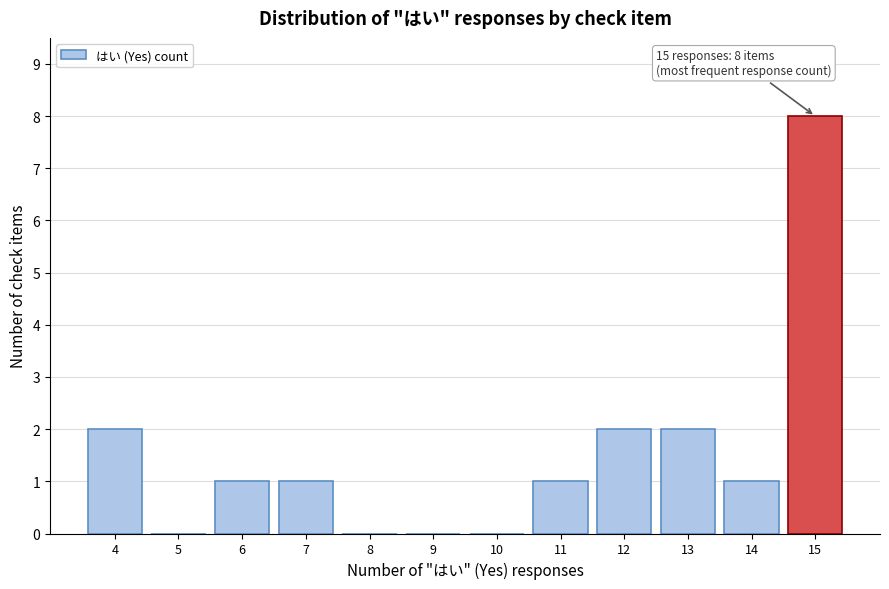

Reading right to left, extract all data points from this chart.

15=8	14=1	13=2	12=2	11=1	10=0	9=0	8=0	7=1	6=1	5=0	4=2